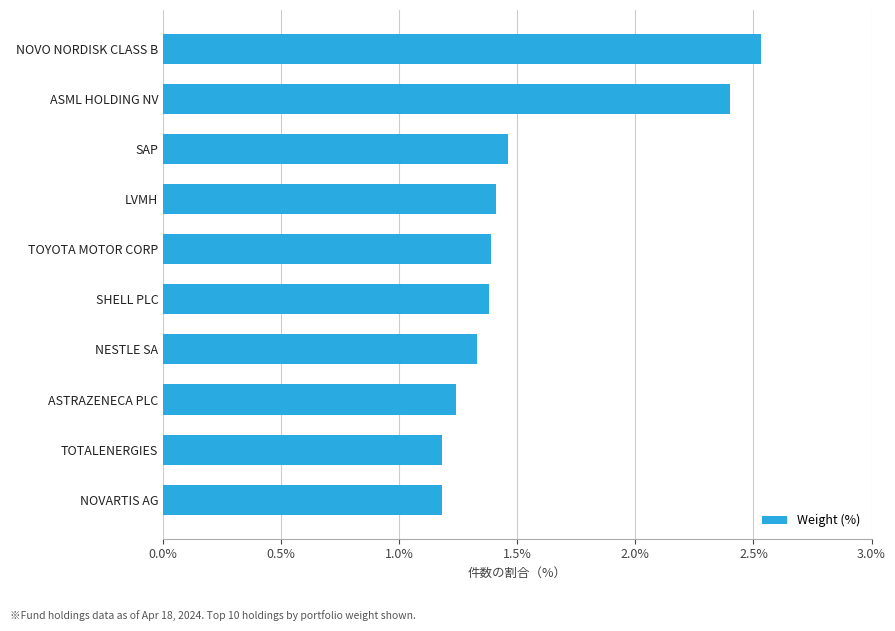

Read the value at LVMH.

1.4